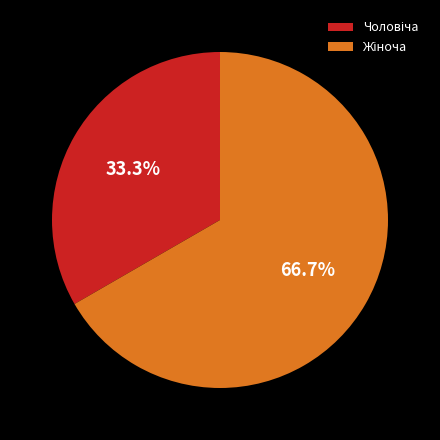

Does any single category account for the majority?

Yes